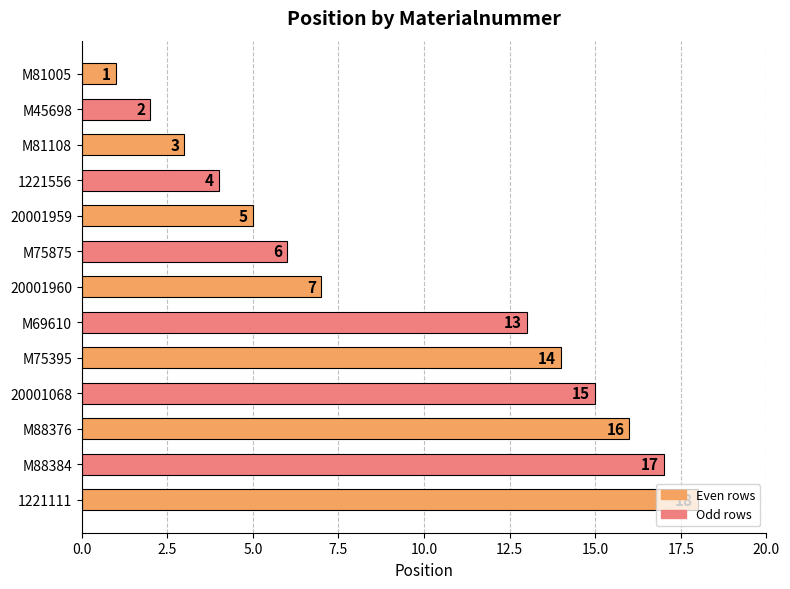

What is the difference between the values at M69610 and M81108?

10